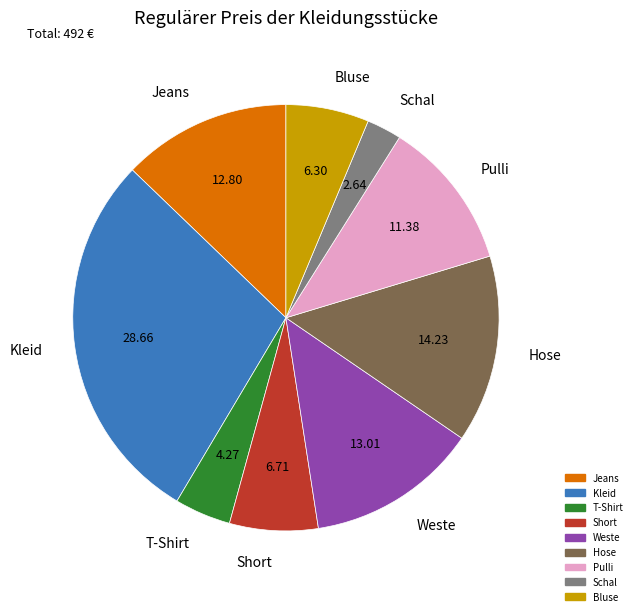

Combined, do Hose and Pulli account for over 50%?

No